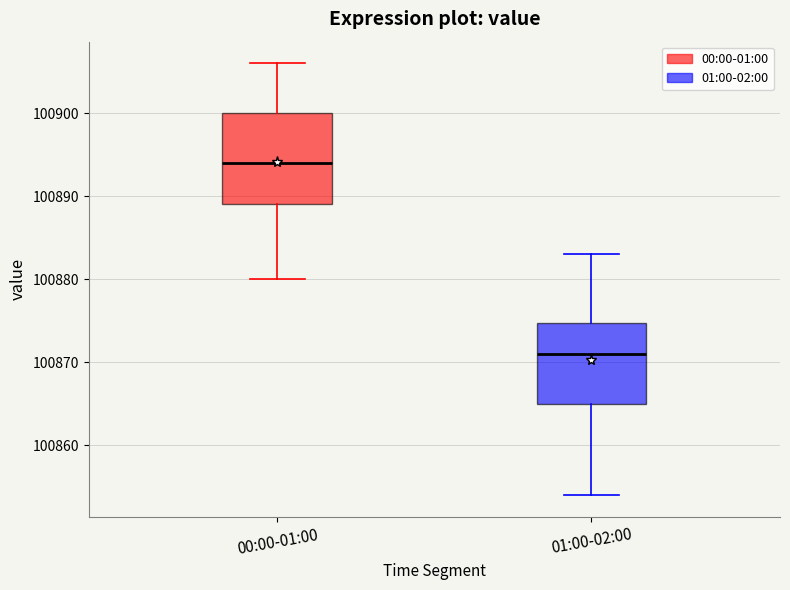

Which box has the lowest median line?

01:00-02:00